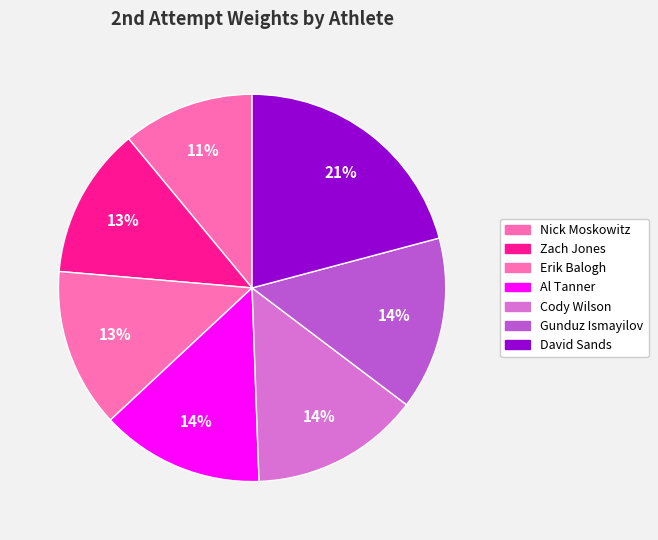

Is it true that Al Tanner is 14% of the pie?

True